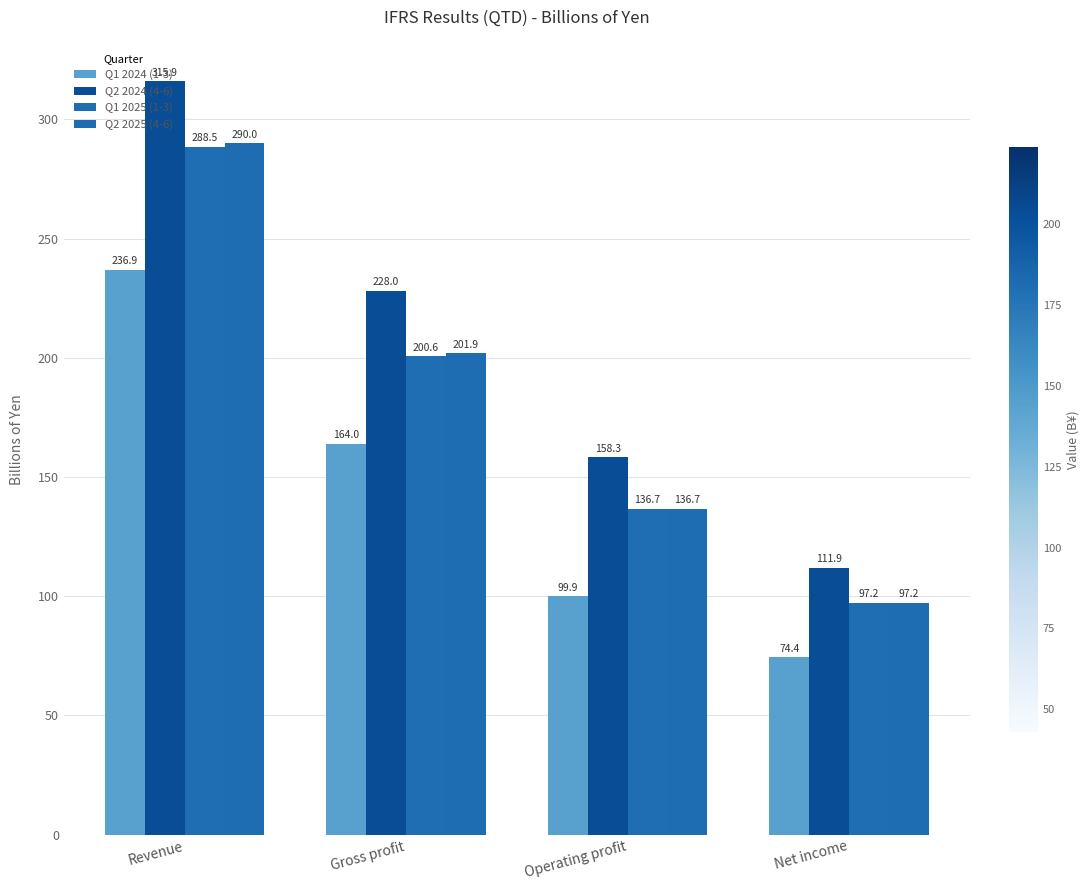

Between Revenue and Net income, which is larger?

Revenue